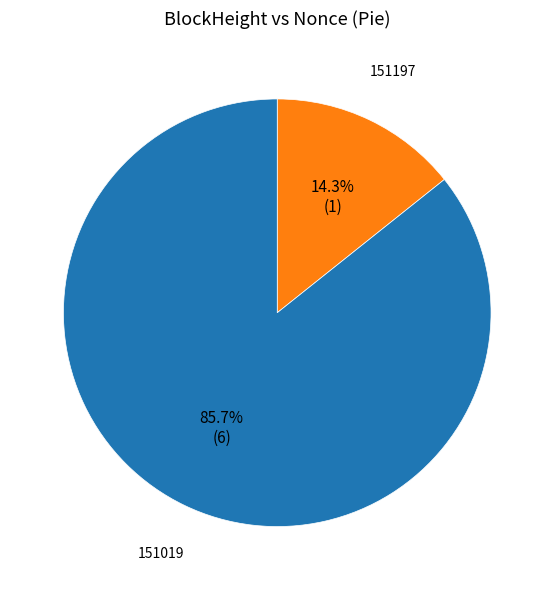

How many slices are in this pie chart?

2